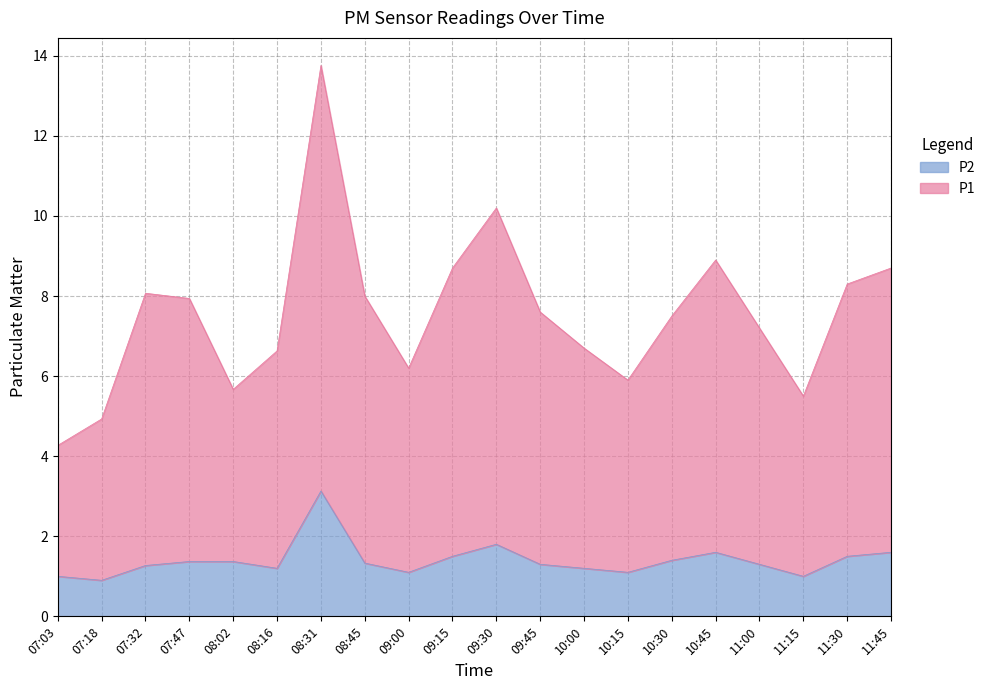

Which label corresponds to the smallest value in the chart?

07:18